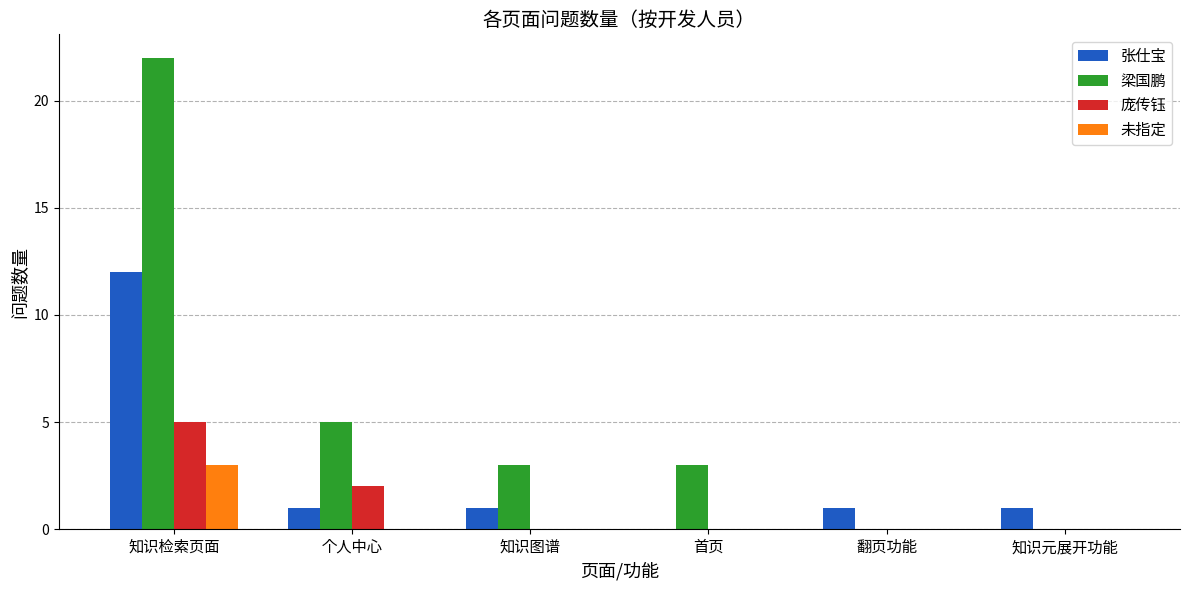

How many groups of bars are there?

6